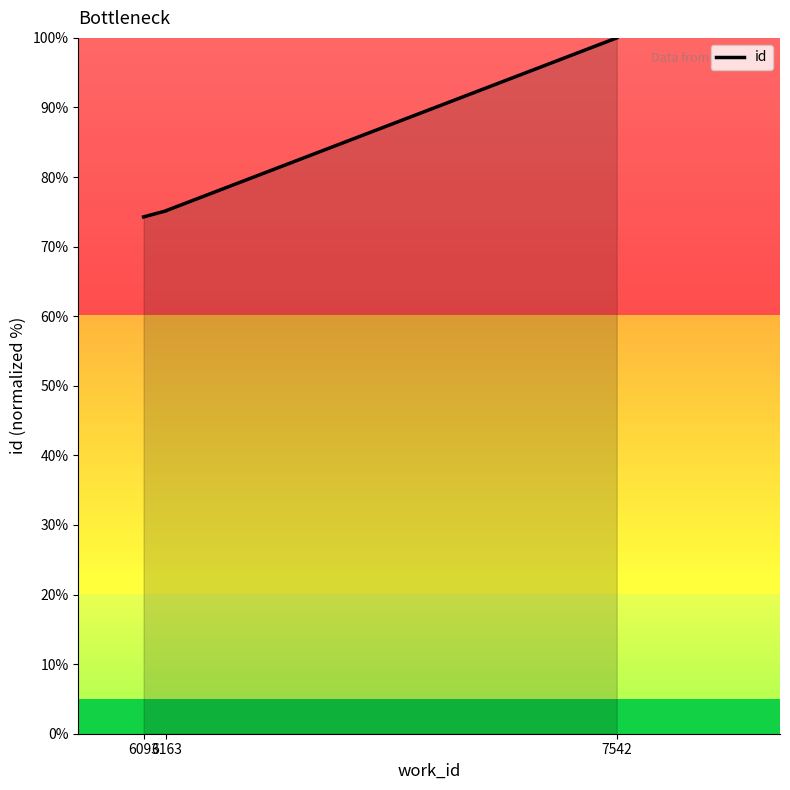

What is the difference between the maximum and minimum values?

25.7